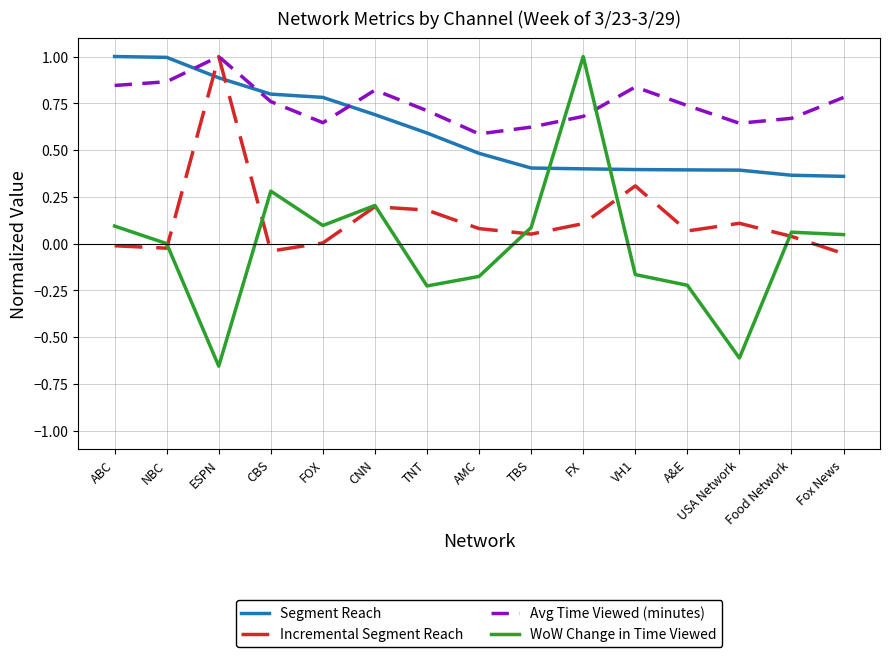

What is the difference between the Incremental Segment Reach values at CBS and TNT?

0.2